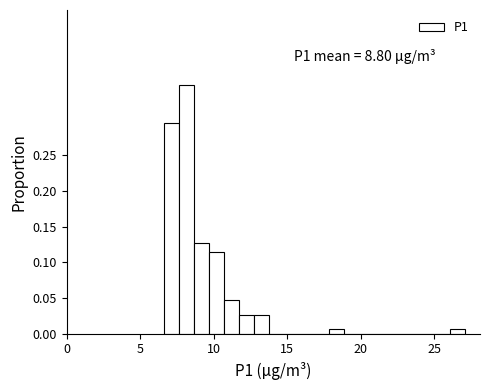

Around what value on the x-axis is the tallest bar? Give the approximate position of its centre, as read against the axis.

8.0